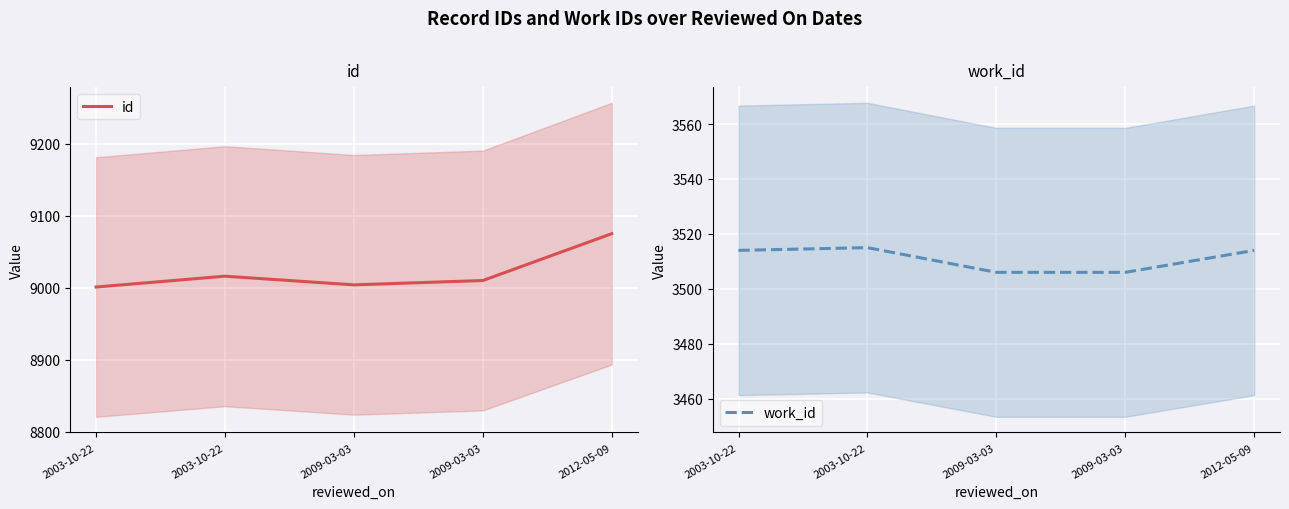

The value of work_id at 2003-10-22 is 3515. True or false?

True